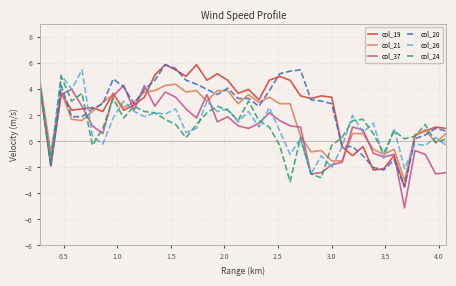

How many categories are shown in the chart?

40